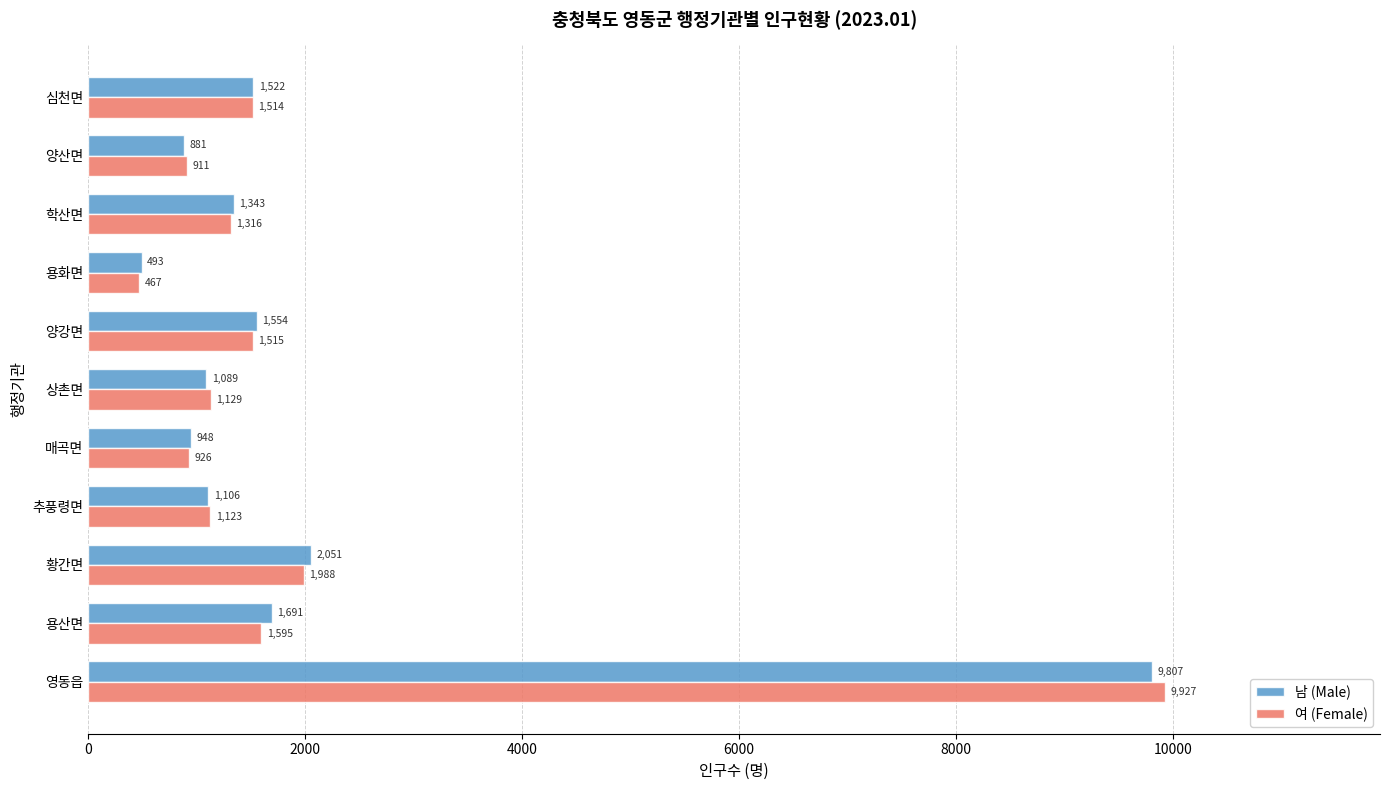

List the series in order of their overall mean, highest first.

남 (Male), 여 (Female)